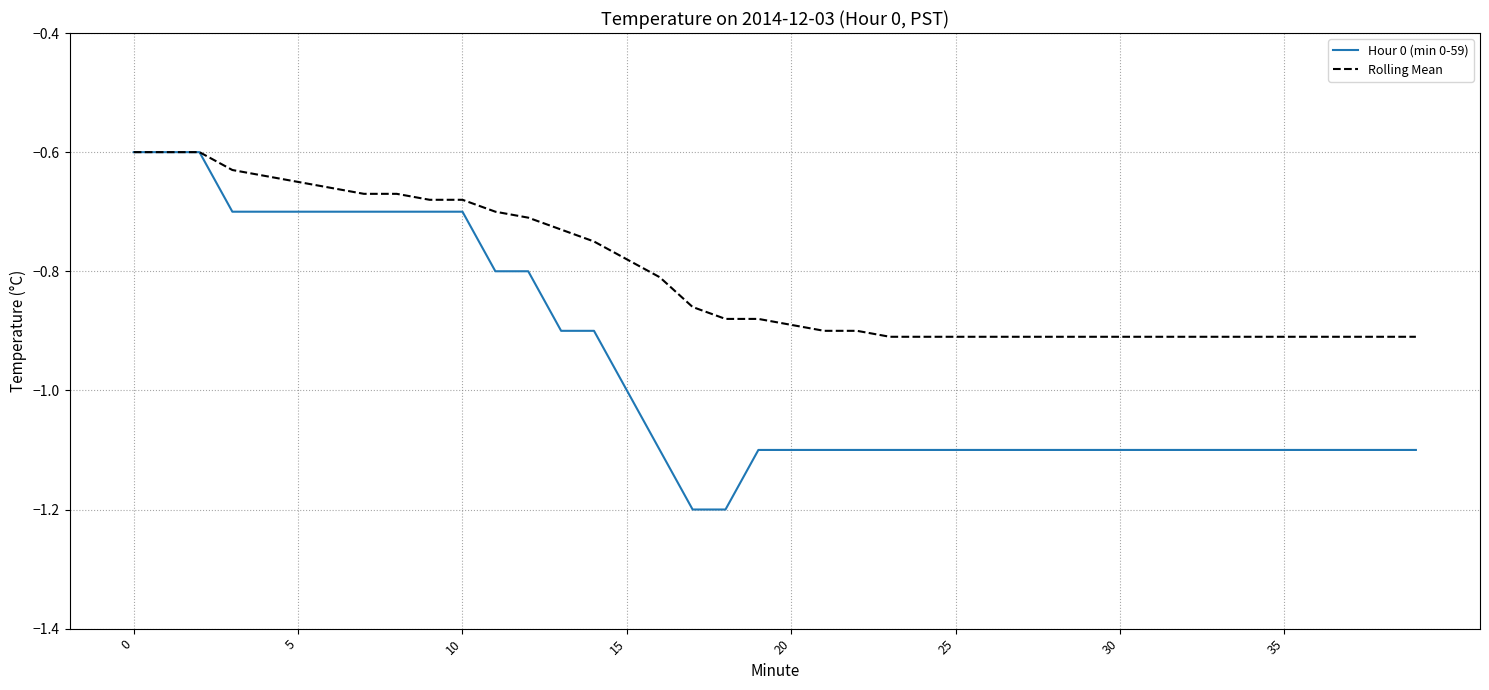

Which series has the largest range (max minus min)?

Hour 0 (min 0-59)